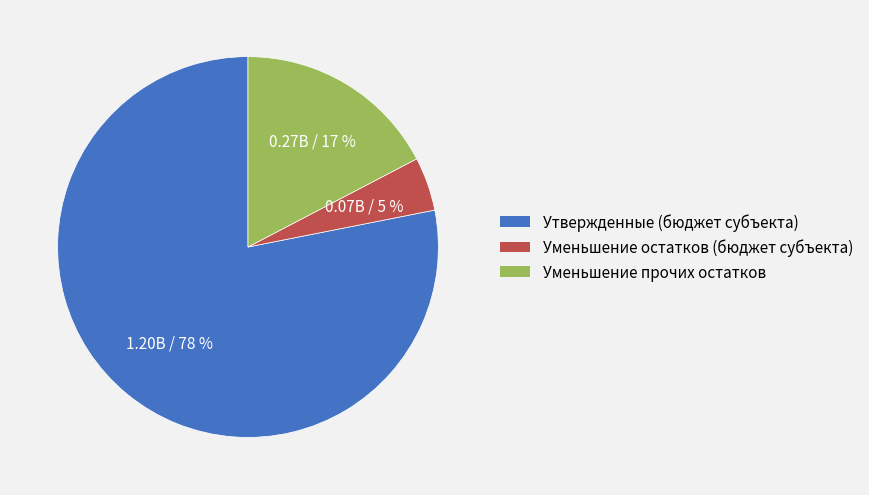

Between Уменьшение остатков (бюджет субъекта) and Уменьшение прочих остатков, which is larger?

Уменьшение прочих остатков